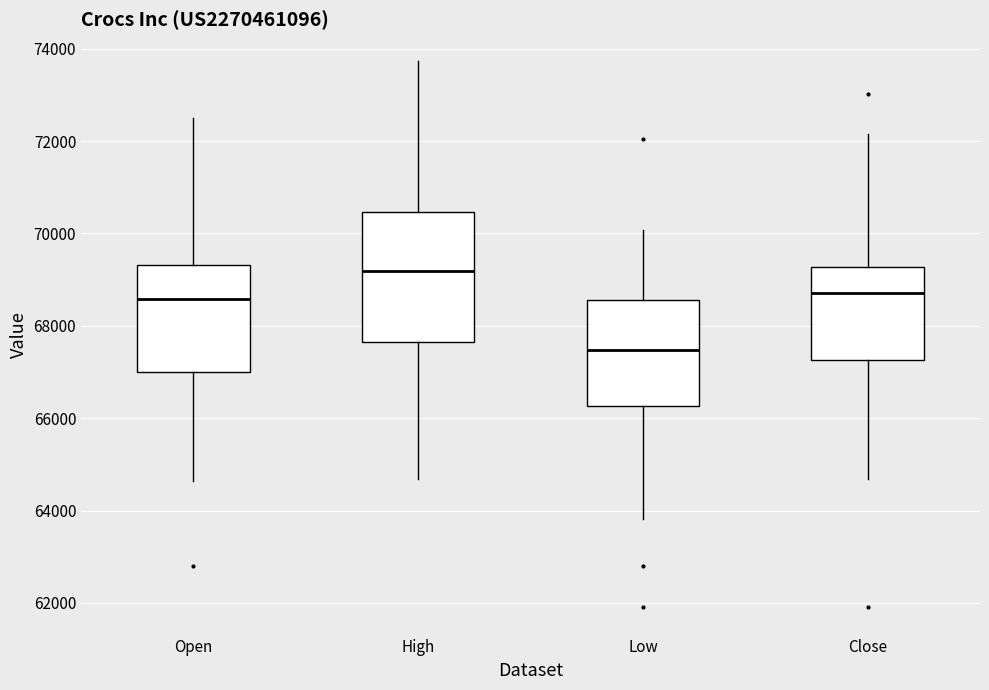

Where does the upper whisker of the box for Open end on the y-axis? The values are not printed on the chart, so give them approximately, as read against the axis.

72600